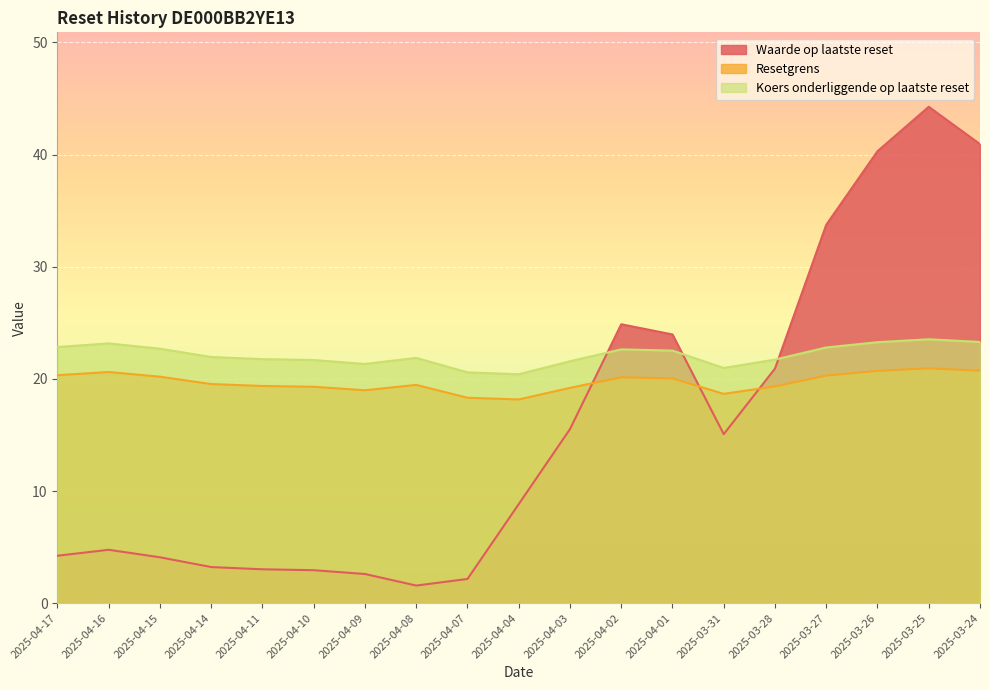

Reading right to left, list all the values displayed in this chart.

Waarde op laatste reset: 40.9	44.3	40.3	33.7	20.9	15.1	24.0	24.9	15.5	8.8	2.2	1.6	2.6	2.9	3.0	3.2	4.1	4.8	4.2
Resetgrens: 20.7	20.9	20.7	20.3	19.3	18.7	20.0	20.1	19.2	18.2	18.3	19.5	19.0	19.3	19.4	19.5	20.2	20.6	20.3
Koers onderliggende op laatste reset: 23.3	23.5	23.3	22.8	21.7	21.0	22.5	22.6	21.6	20.4	20.6	21.9	21.3	21.7	21.8	21.9	22.7	23.2	22.8